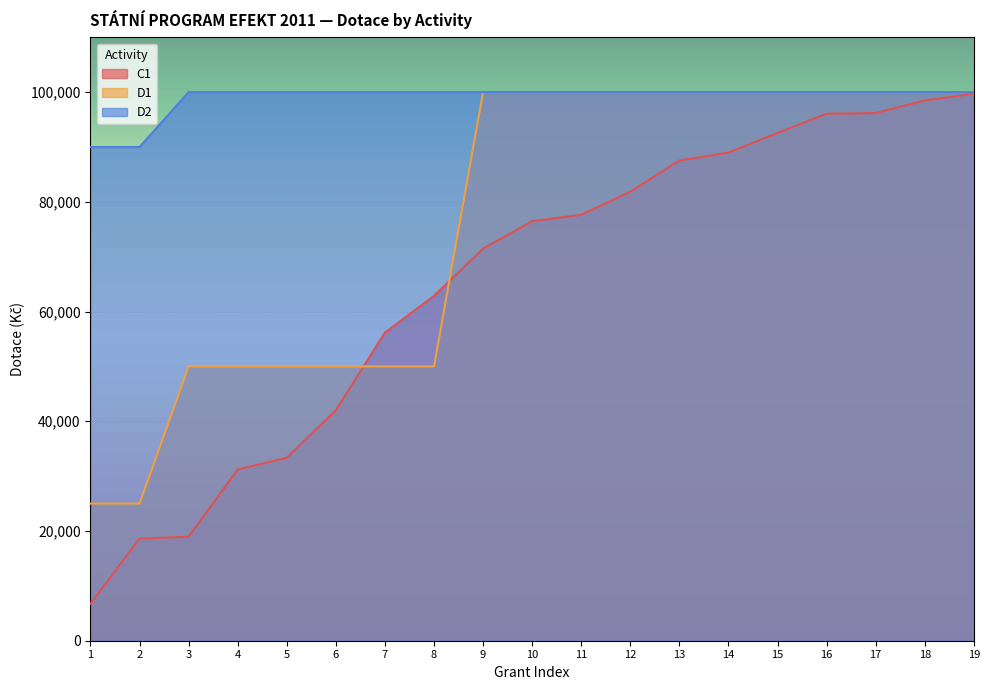

At which category is the sum across all series the highest?

19